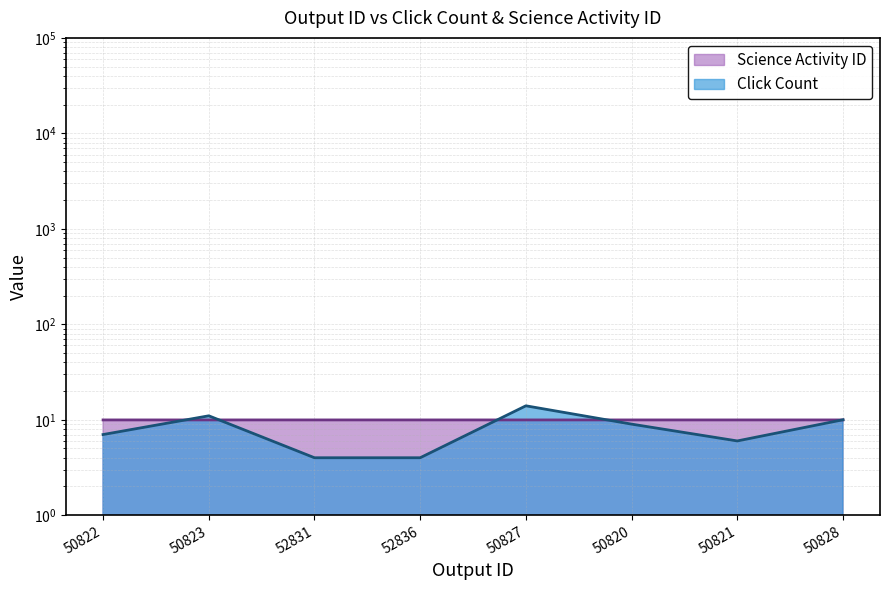

Where is Click Count nearest to the value 9?

50820